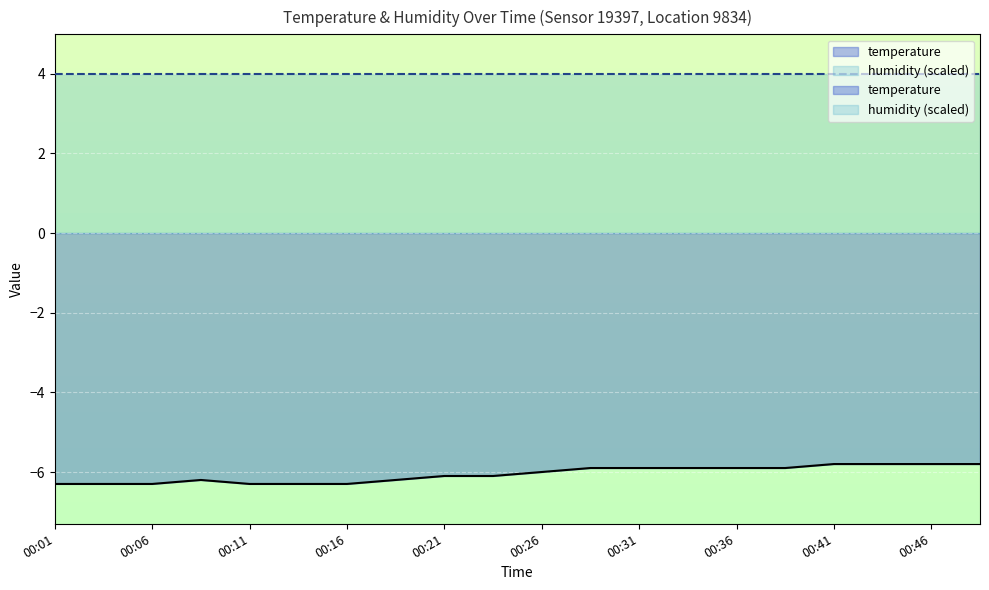

List the labels in order of value, smallest first.

00:01, 00:04, 00:06, 00:11, 00:14, 00:16, 00:09, 00:19, 00:21, 00:24, 00:26, 00:29, 00:31, 00:34, 00:36, 00:39, 00:41, 00:44, 00:46, 00:49